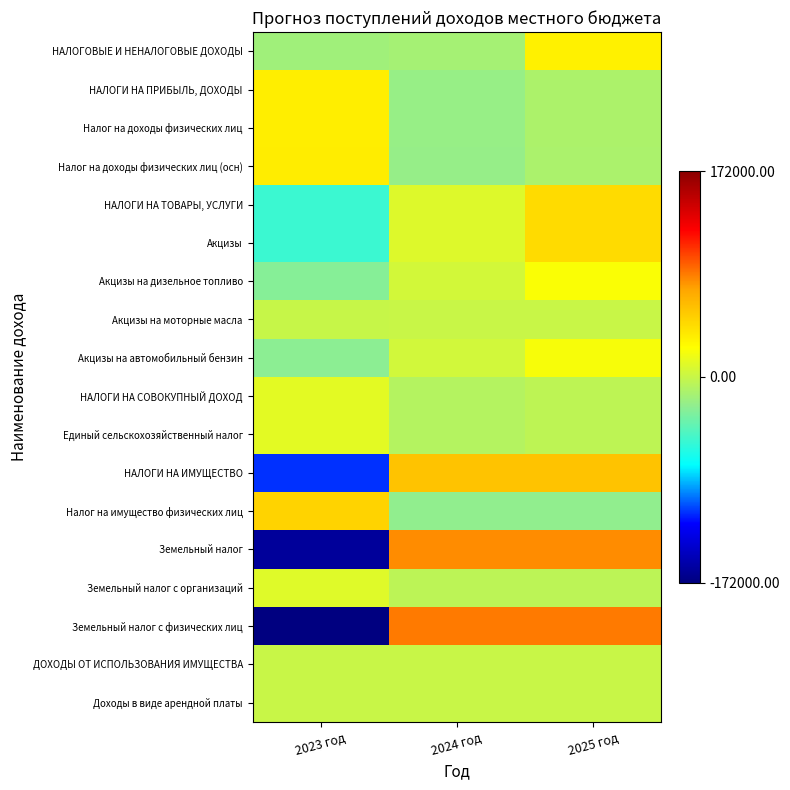

Reading left to right, list all the values displayed in this chart.

НАЛОГОВЫЕ И НЕНАЛОГОВЫЕ ДОХОДЫ: 2023 год=-16848.6	2024 год=-15360.7	2025 год=32209.3
НАЛОГИ НА ПРИБЫЛЬ, ДОХОДЫ: 2023 год=32980.0	2024 год=-21410.0	2025 год=-11570.0
Налог на доходы физических лиц: 2023 год=32980.0	2024 год=-21410.0	2025 год=-11570.0
Налог на доходы физических лиц (осн): 2023 год=33870.0	2024 год=-21720.0	2025 год=-12150.0
НАЛОГИ НА ТОВАРЫ, УСЛУГИ: 2023 год=-53730.0	2024 год=10000.0	2025 год=43730.0
Акцизы: 2023 год=-53730.0	2024 год=10000.0	2025 год=43730.0
Акцизы на дизельное топливо: 2023 год=-27900.0	2024 год=5360.0	2025 год=22540.0
Акцизы на моторные масла: 2023 год=-133.3	2024 год=46.7	2025 год=86.7
Акцизы на автомобильный бензин: 2023 год=-25696.7	2024 год=4593.3	2025 год=21103.3
НАЛОГИ НА СОВОКУПНЫЙ ДОХОД: 2023 год=12666.7	2024 год=-8333.3	2025 год=-4333.3
Единый сельскохозяйственный налог: 2023 год=12666.7	2024 год=-8333.3	2025 год=-4333.3
НАЛОГИ НА ИМУЩЕСТВО: 2023 год=-113333.3	2024 год=56666.7	2025 год=56666.7
Налог на имущество физических лиц: 2023 год=48000.0	2024 год=-24000.0	2025 год=-24000.0
Земельный налог: 2023 год=-161333.3	2024 год=80666.7	2025 год=80666.7
Земельный налог с организаций: 2023 год=10666.7	2024 год=-5333.3	2025 год=-5333.3
Земельный налог с физических лиц: 2023 год=-172000.0	2024 год=86000.0	2025 год=86000.0
ДОХОДЫ ОТ ИСПОЛЬЗОВАНИЯ ИМУЩЕСТВА: 2023 год=0.0	2024 год=0.0	2025 год=0.0
Доходы в виде арендной платы: 2023 год=0.0	2024 год=0.0	2025 год=0.0